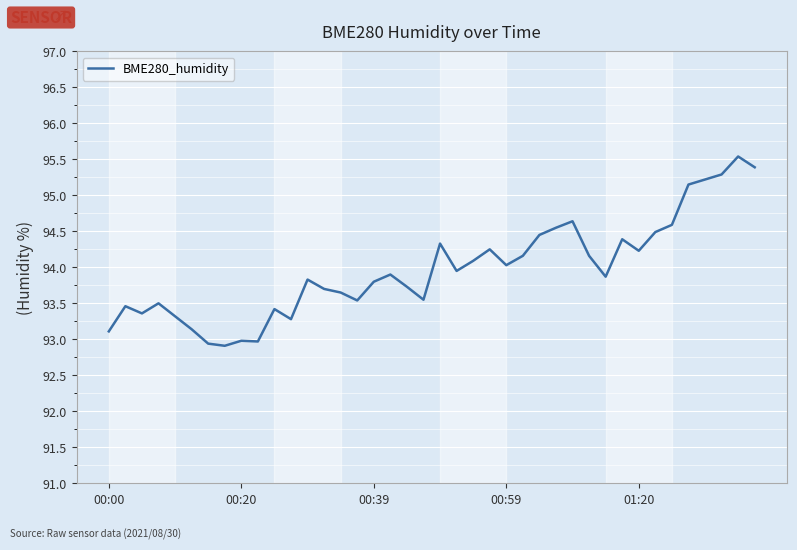

What is the maximum value shown in the chart?

95.5